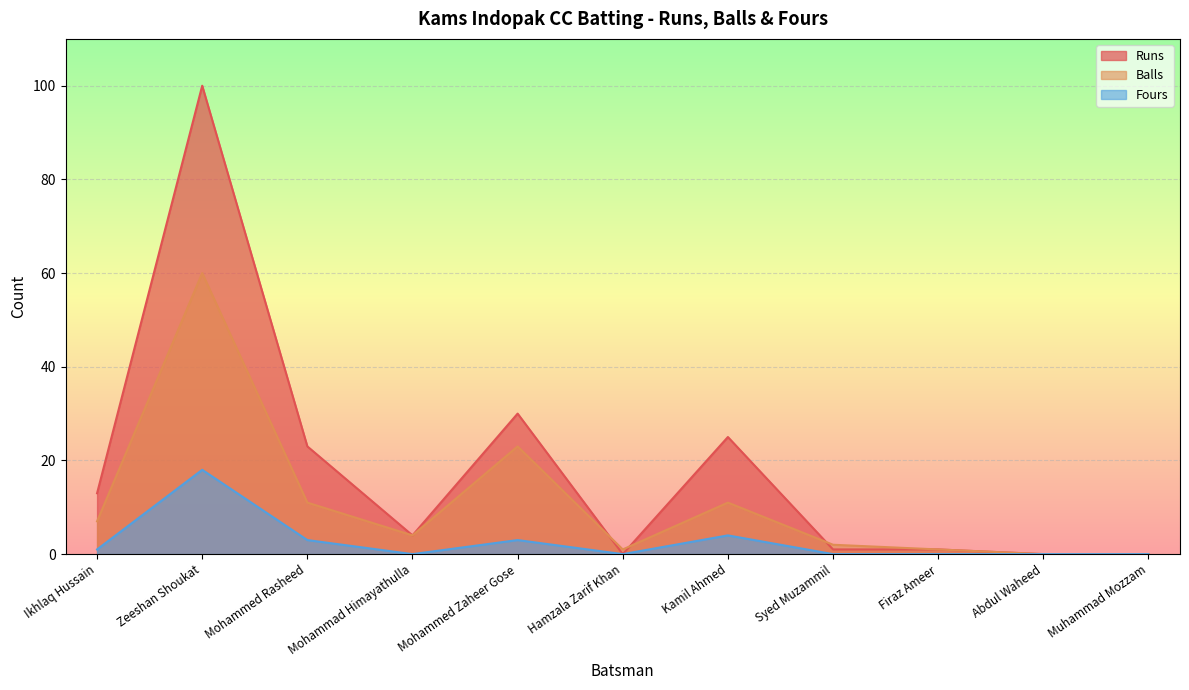

List the labels in order of Balls value, largest first.

Zeeshan Shoukat, Mohammed Zaheer Gose, Mohammed Rasheed, Kamil Ahmed, Ikhlaq Hussain, Mohammad Himayathulla, Syed Muzammil, Hamzala Zarif Khan, Firaz Ameer, Abdul Waheed, Muhammad Mozzam